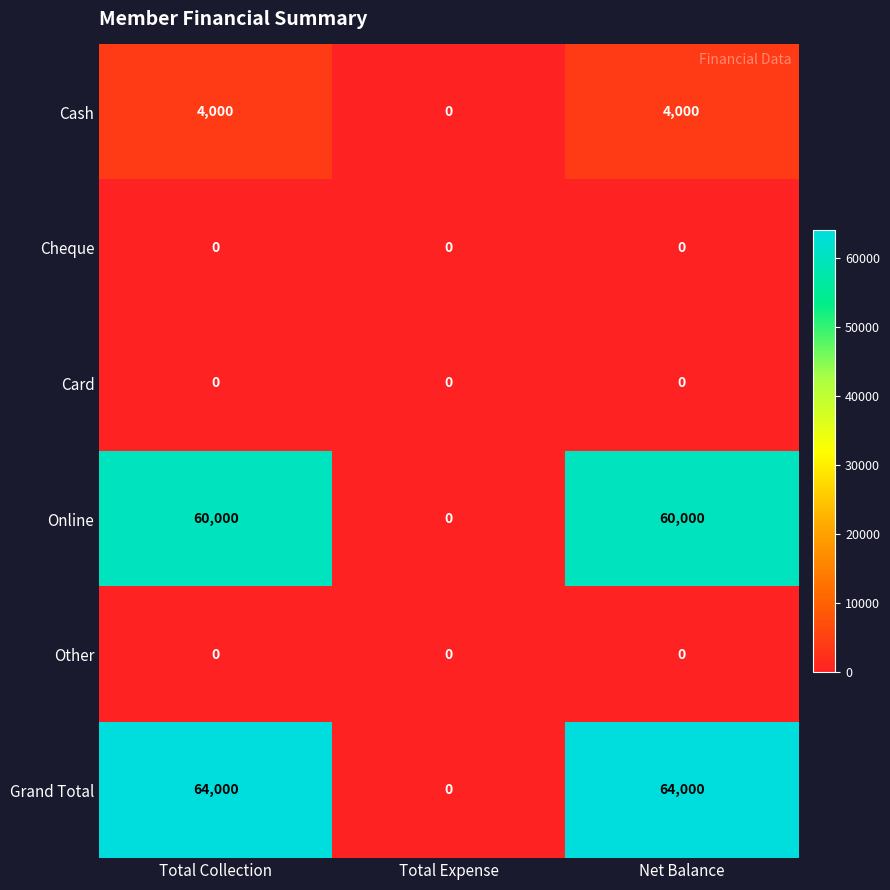

What is the total value across all series at Net Balance?

128000